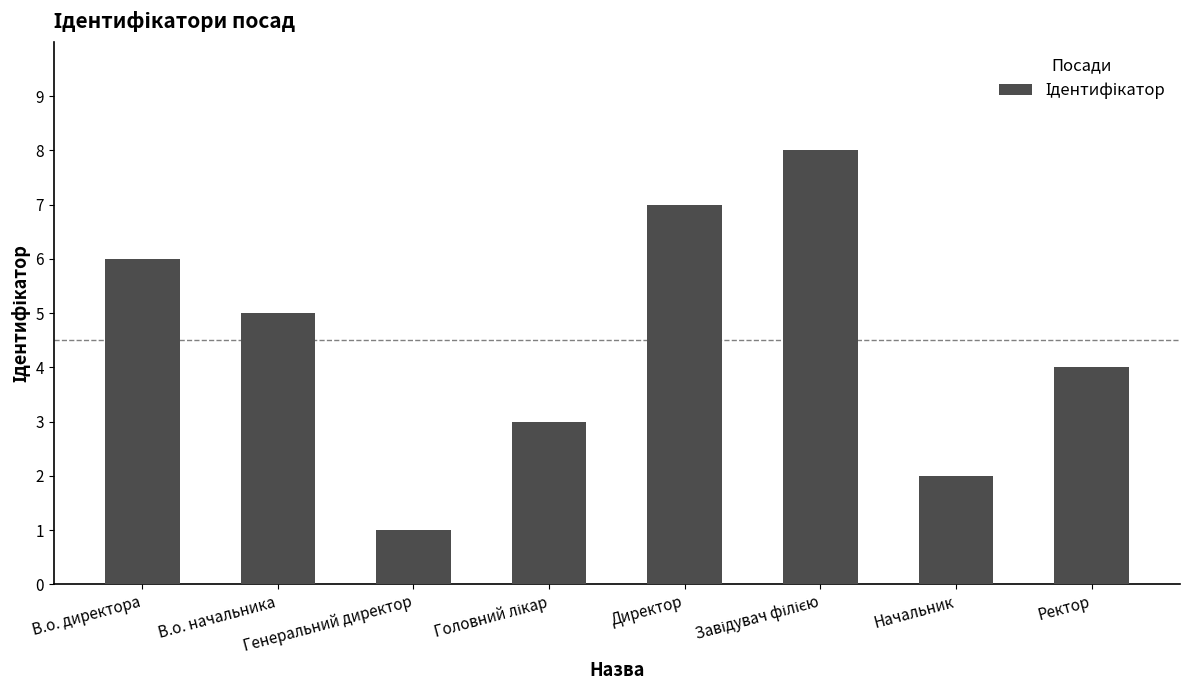

At which category does the chart reach its minimum across all series?

Генеральний директор